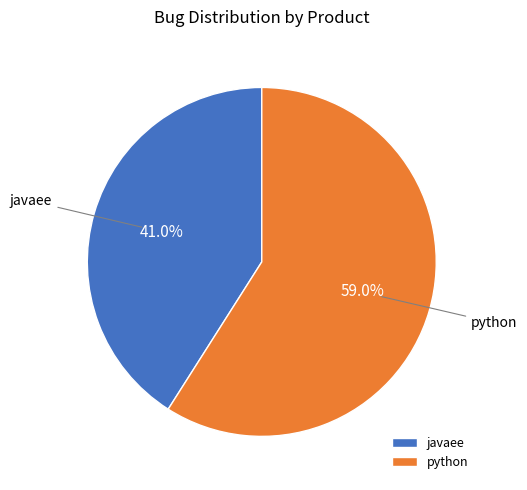

What portion of the pie excludes python?

41.0%